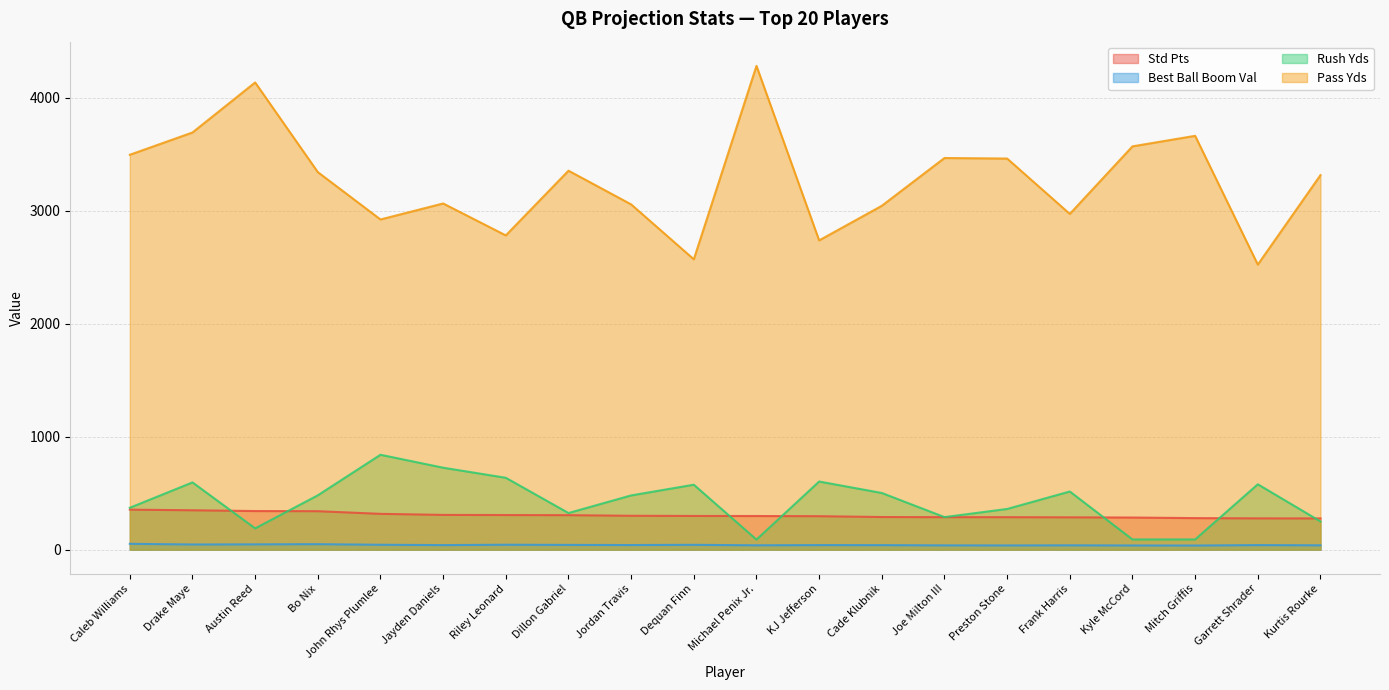

Reading right to left, list all the values displayed in this chart.

Std Pts: 276.4	276.9	279.1	284.2	286.0	287.5	287.5	288.8	296.2	297.7	298.2	299.9	305.2	306.3	307.7	316.9	340.4	341.7	348.6	354.2
Best Ball Boom Val: 38.3	40.2	36.4	36.9	38.2	37.2	37.8	39.9	40.3	38.4	42.7	40.8	42.0	43.5	40.2	43.2	48.4	46.8	45.6	51.6
Rush Yds: 249.6	578.6	90.0	90.0	514.7	360.0	288.0	501.6	603.1	88.9	574.8	480.0	324.0	636.1	725.4	840.0	480.9	188.3	595.2	370.6
Pass Yds: 3316.5	2524.1	3664.4	3571.2	2973.0	3463.2	3468.0	3045.0	2738.5	4284.0	2571.0	3057.2	3355.7	2782.7	3065.4	2923.8	3343.0	4137.1	3694.0	3496.7